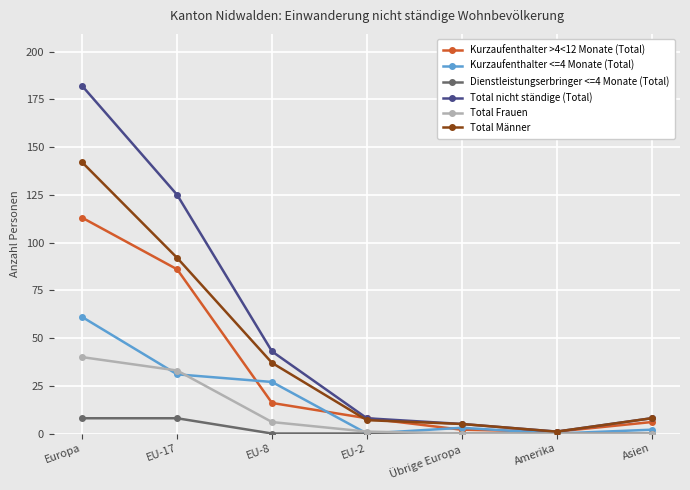

What position from the left is Asien?

7